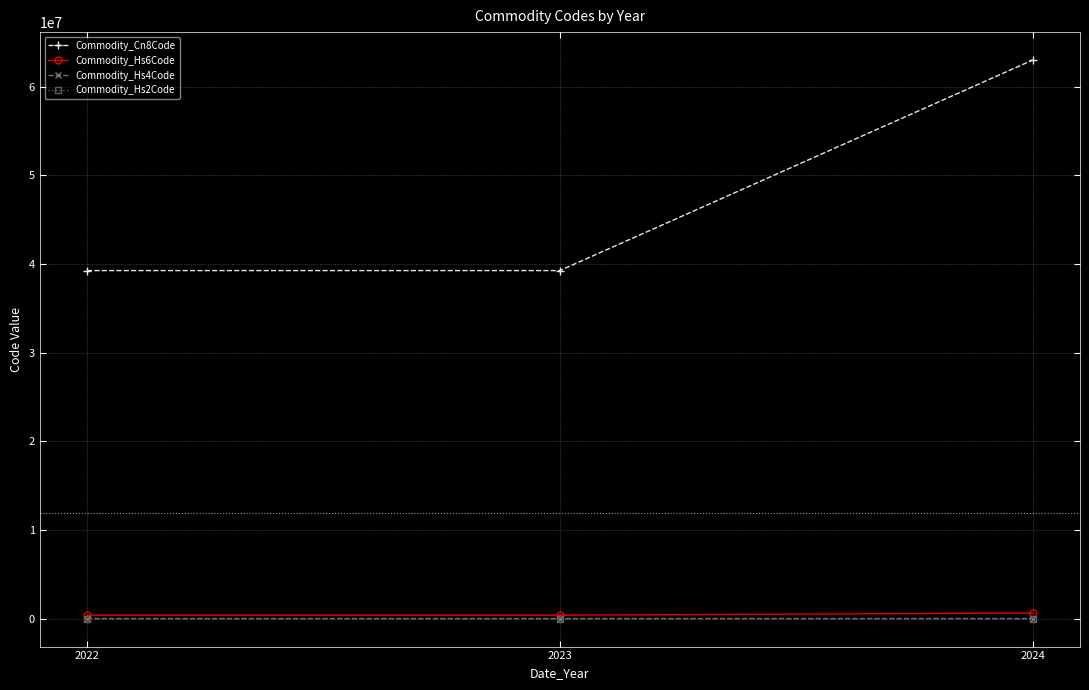

What is the total value across all series at 2022?

39659595